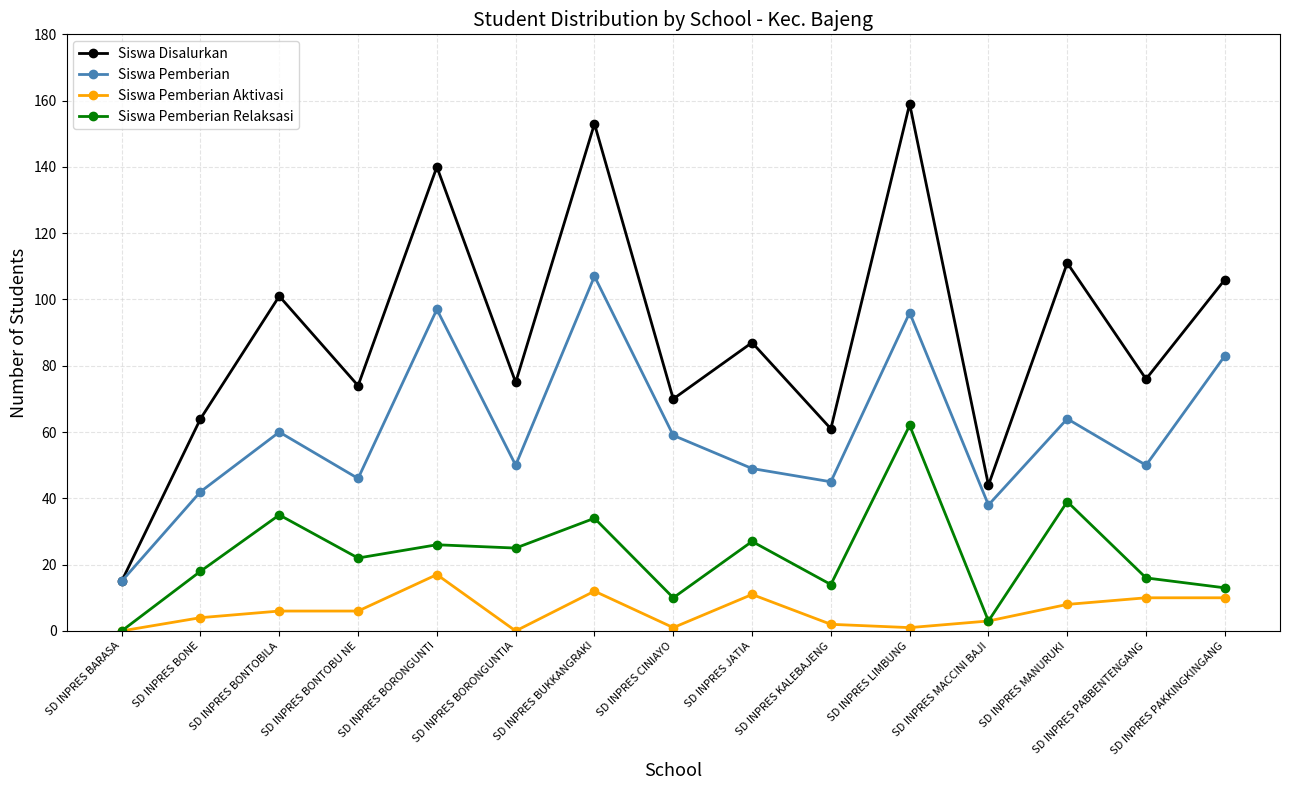

What is the label of the 11th point from the left?

SD INPRES LIMBUNG